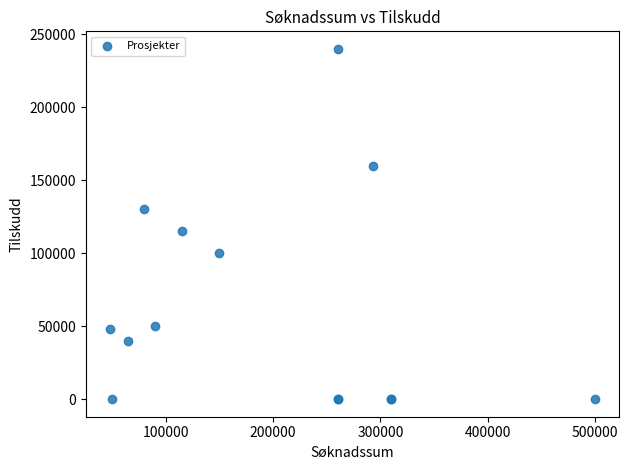

What Y value in the scatter plot is closest to 120000?

115000